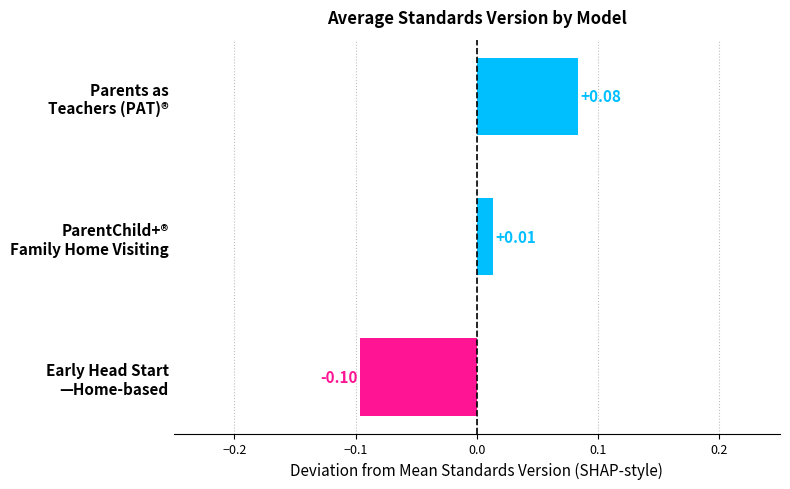

Does the chart contain any negative values?

Yes